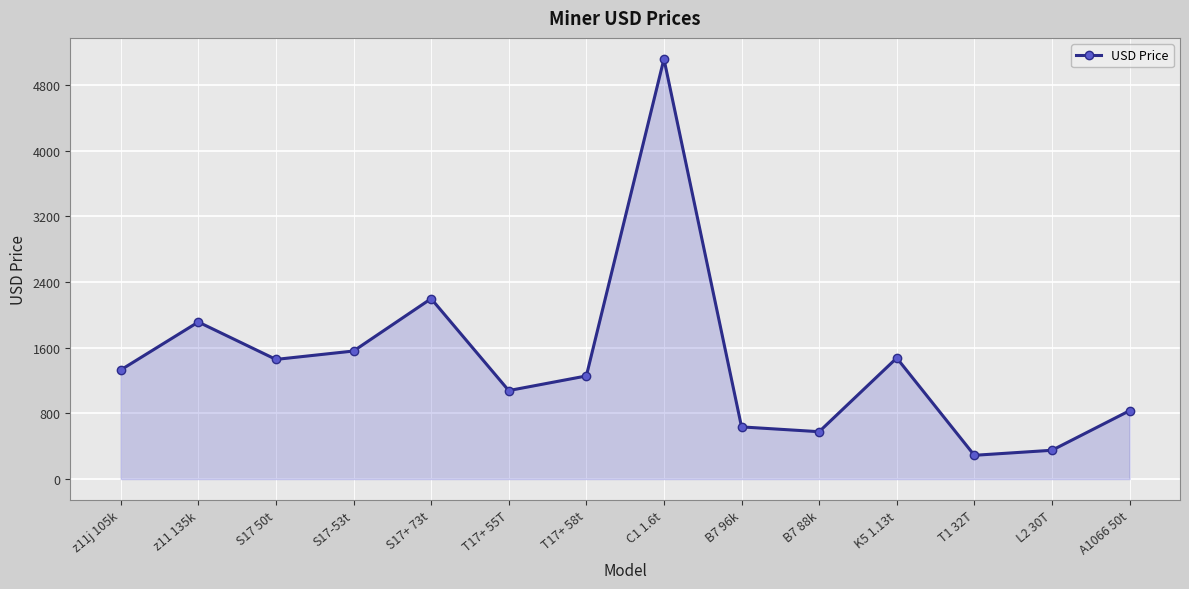

The chart shows a value of 135.8 at L2 30T. True or false?

False